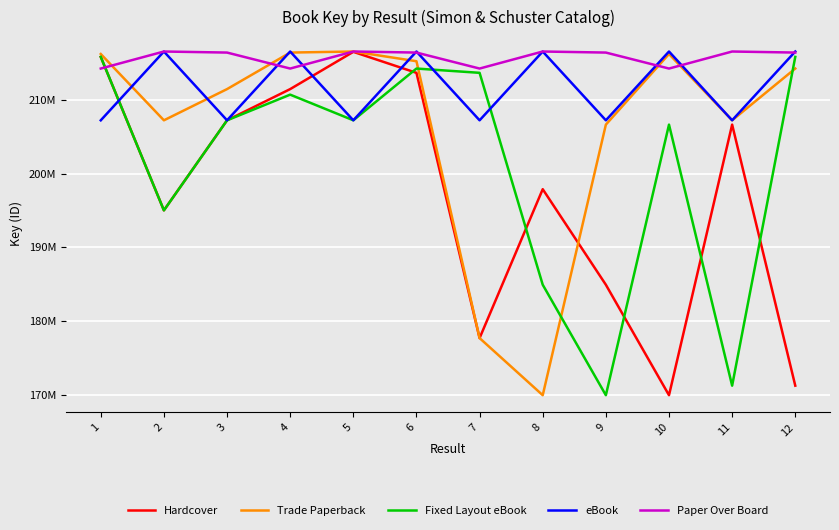

What are all the series names shown in the legend?

Hardcover, Trade Paperback, Fixed Layout eBook, eBook, Paper Over Board